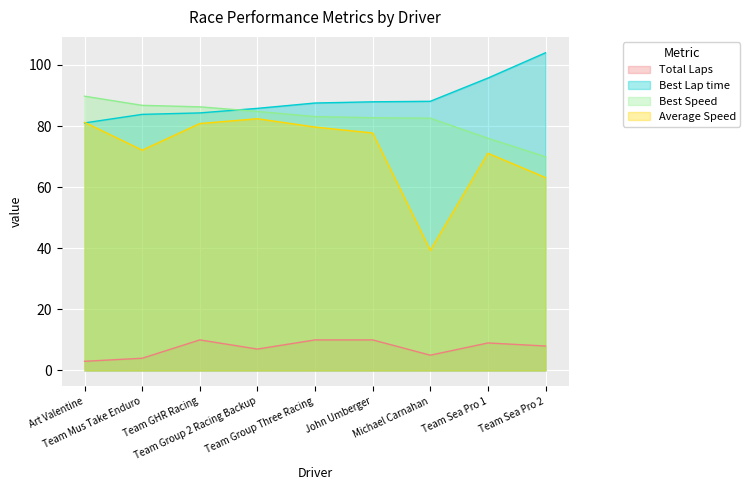

Where is Best Lap time nearest to the value 92?

Team Sea Pro 1